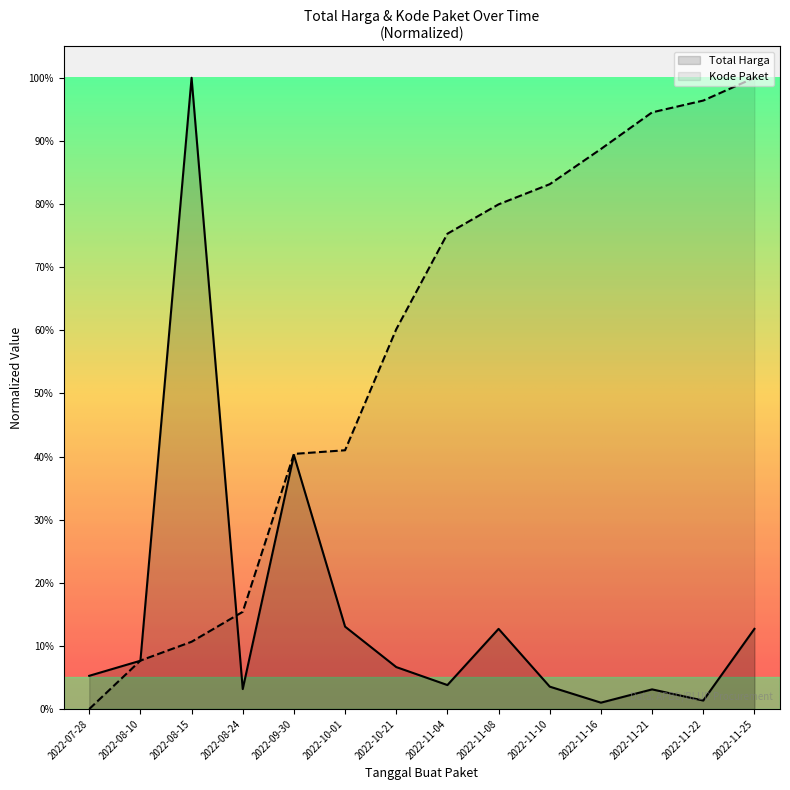

Does the chart display data point markers on the line(s)?

No